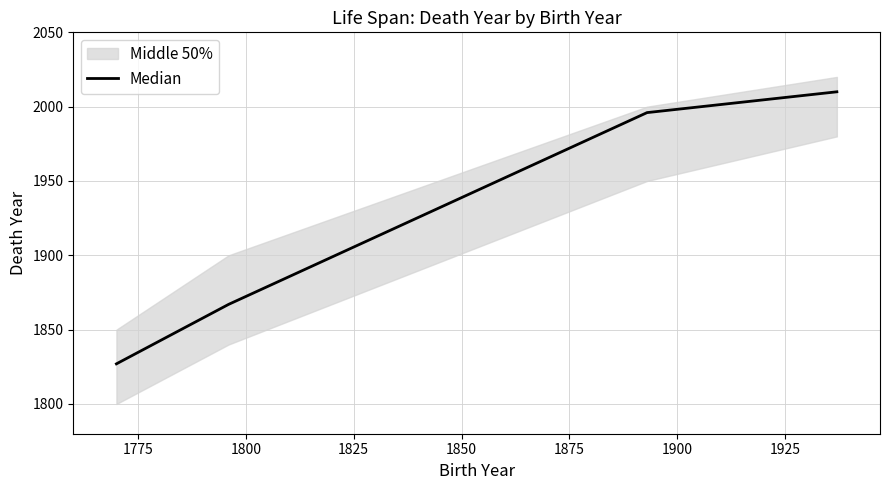

How many lines are shown in the chart?

1